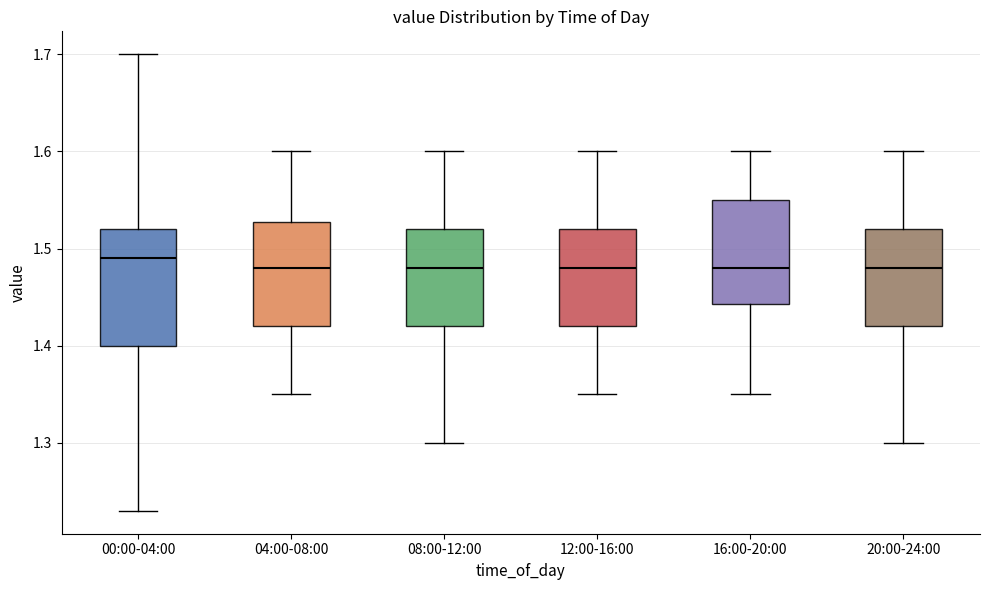

Reading left to right, transcribe this box plot: for each box, give where its median line is, the range the box spans, and where its two whiskers end, as read against the y-axis. The values are not printed on the chart, so give them approximately, as read against the axis.

00:00-04:00: median 1.49, box 1.40 to 1.52, whiskers 1.23 to 1.70
04:00-08:00: median 1.48, box 1.42 to 1.53, whiskers 1.35 to 1.60
08:00-12:00: median 1.48, box 1.42 to 1.52, whiskers 1.30 to 1.60
12:00-16:00: median 1.48, box 1.42 to 1.52, whiskers 1.35 to 1.60
16:00-20:00: median 1.48, box 1.44 to 1.55, whiskers 1.35 to 1.60
20:00-24:00: median 1.48, box 1.42 to 1.52, whiskers 1.30 to 1.60